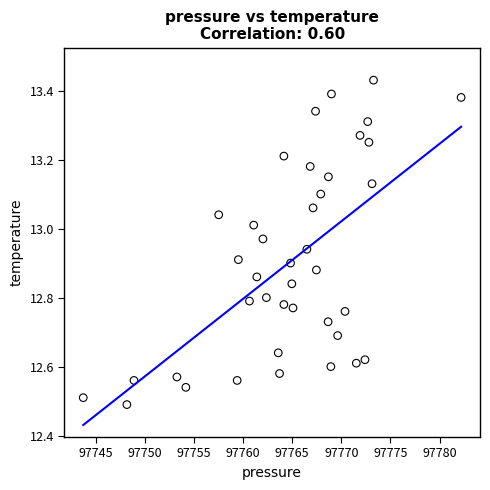

What is the range of Y values (max minus min)?

0.9